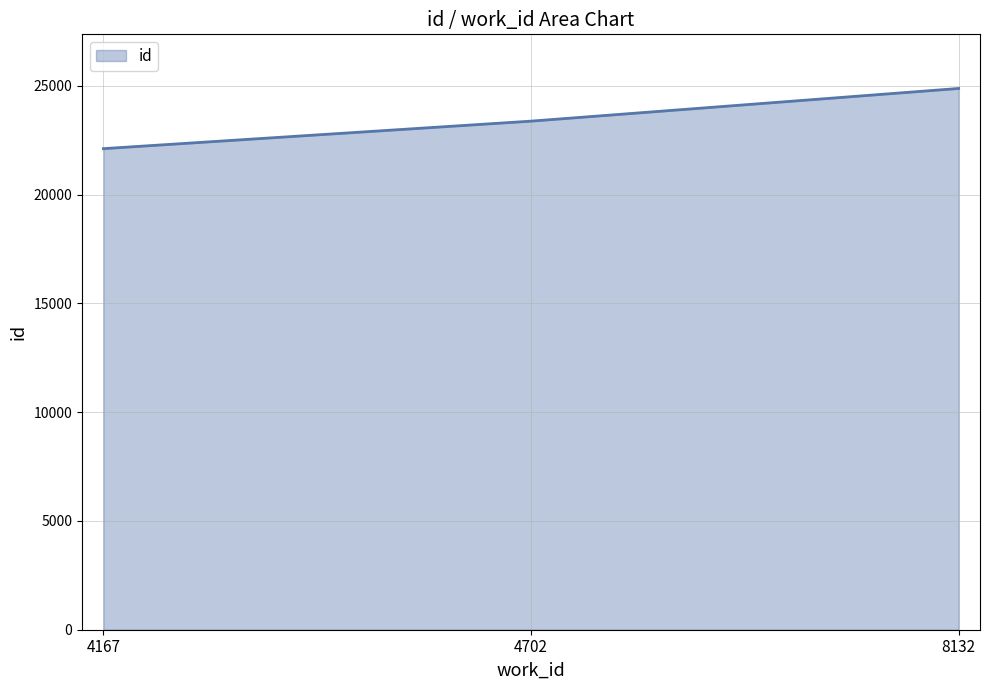

Reading left to right, what are all the values shown in this chart?

4167=22108	4702=23372	8132=24874